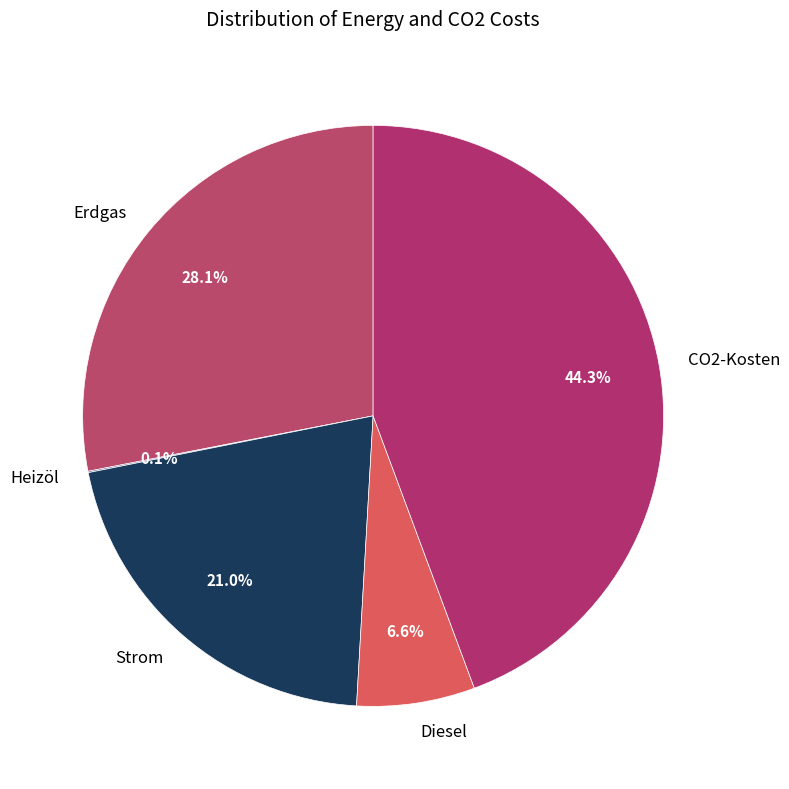

True or false: Strom accounts for 21% of the total.

True